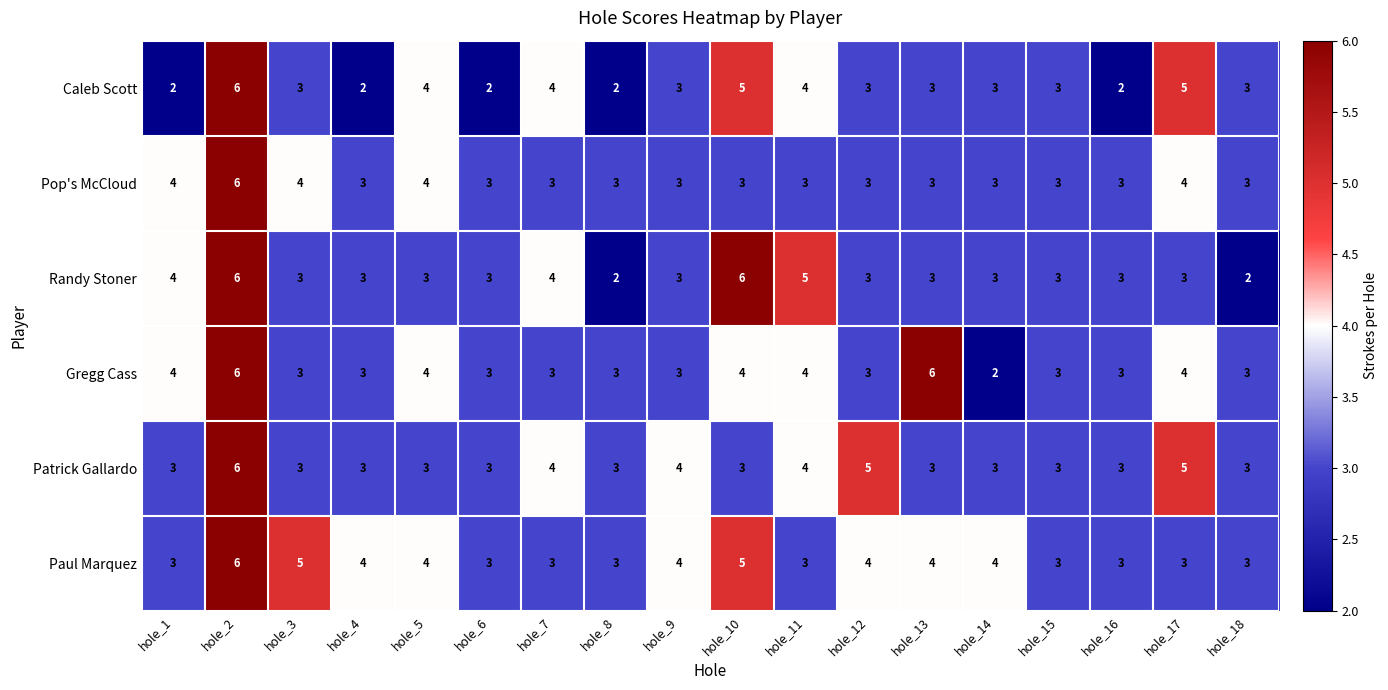

At which label does Paul Marquez first exceed 4?

hole_2